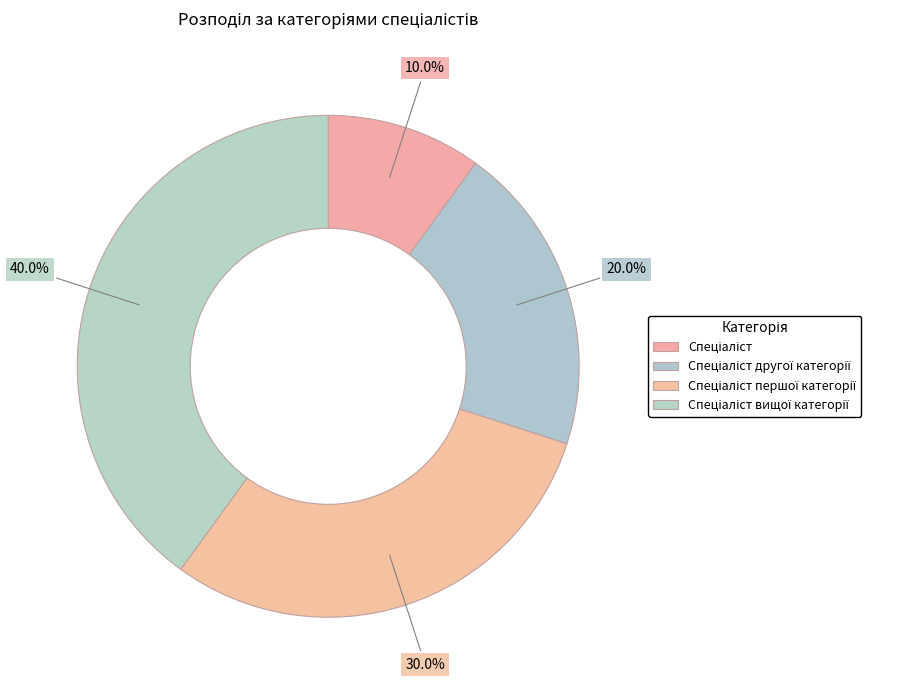

How many segments does this pie chart have?

4